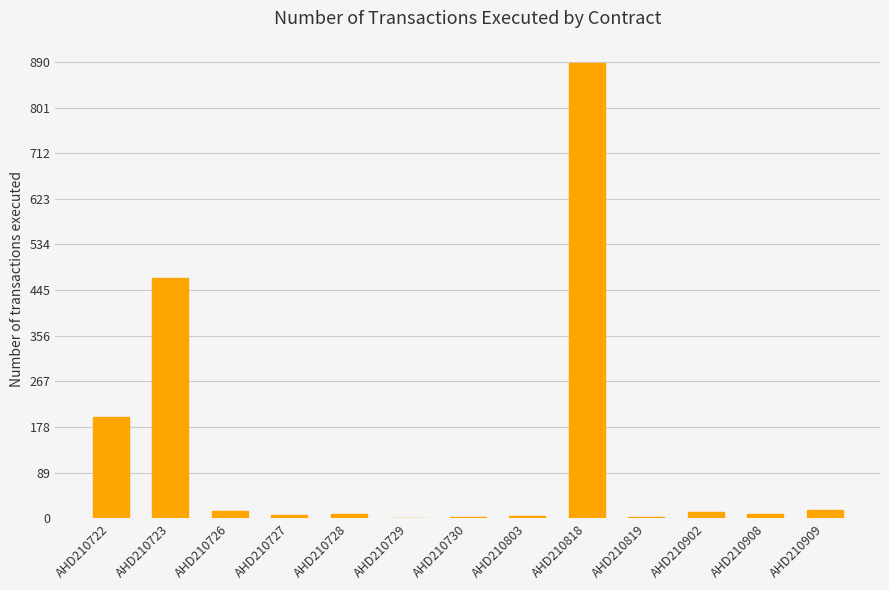

Are the bars horizontal?

No